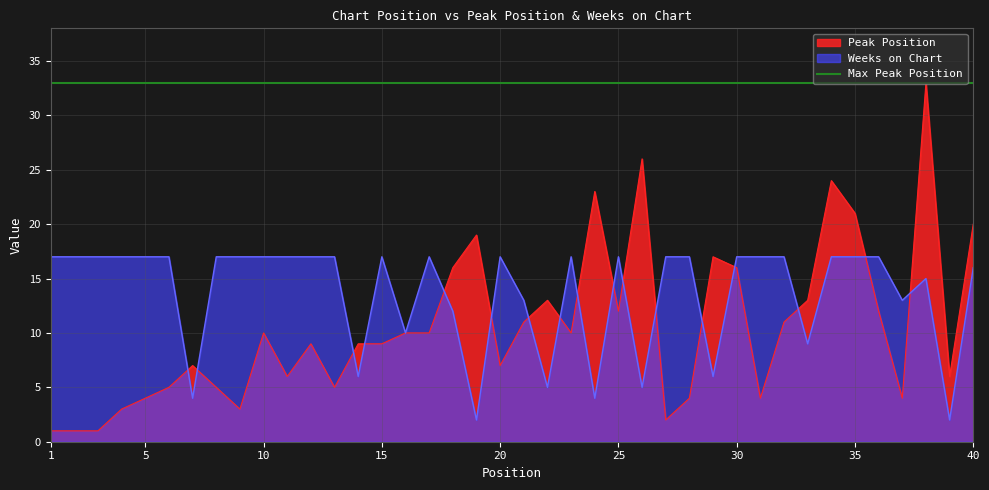

How many interior local peaks does the Weeks on Chart series have?

6